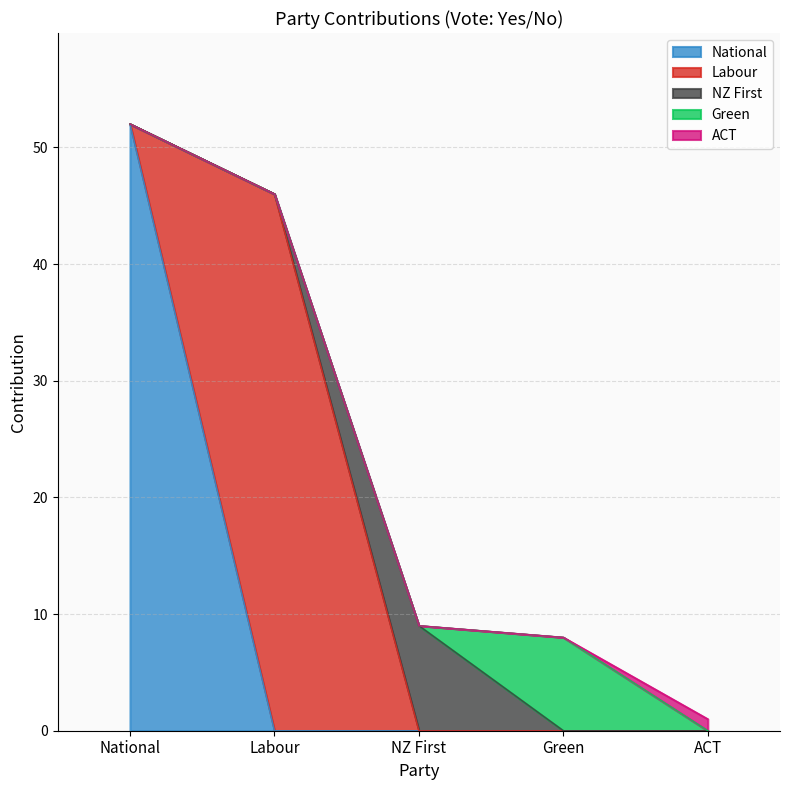

Rank the categories by value from highest to lowest.

National, Labour, NZ First, Green, ACT